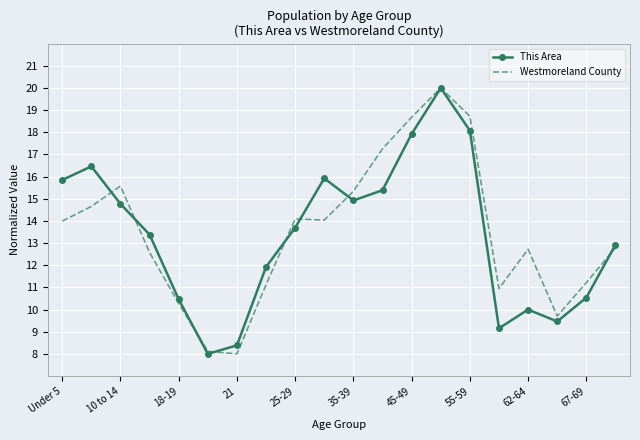

What is the greatest value displayed?

20.0